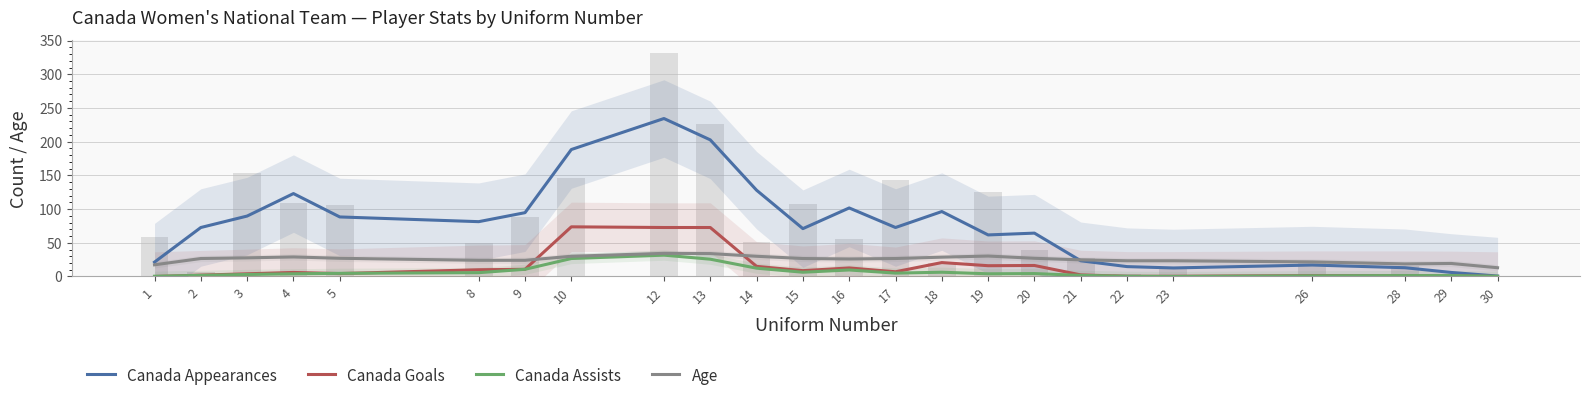

How many data points in Age are less than 26?

11